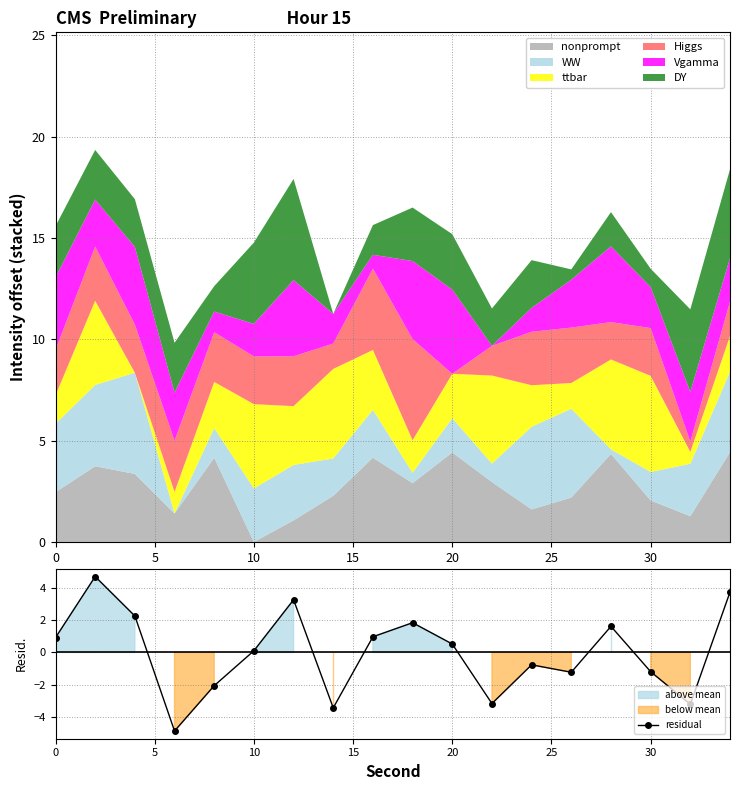

What is the lowest value of the residual series?

-4.8